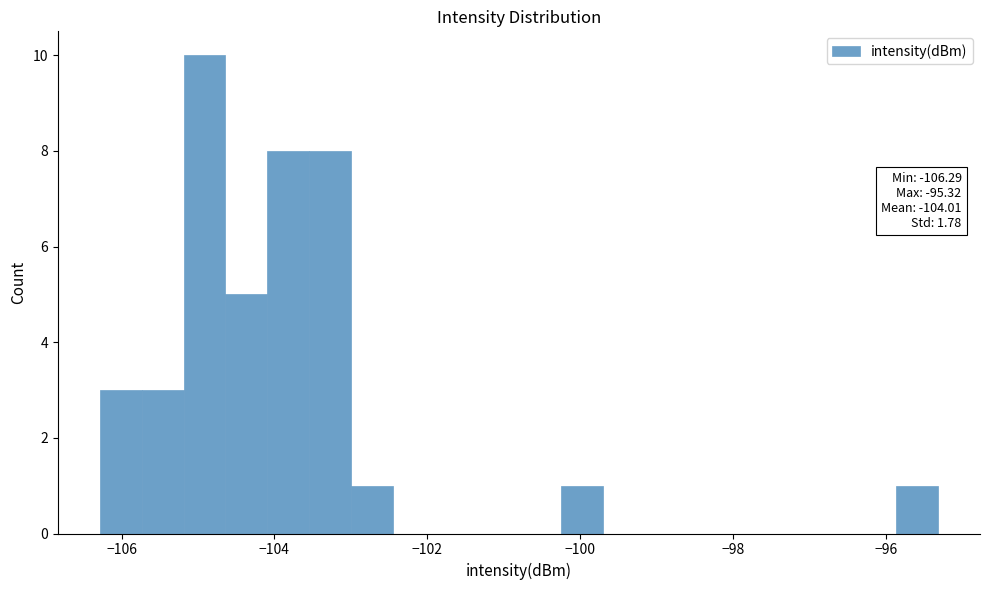

Around what value on the x-axis is the tallest bar? Give the approximate position of its centre, as read against the axis.

-105.0